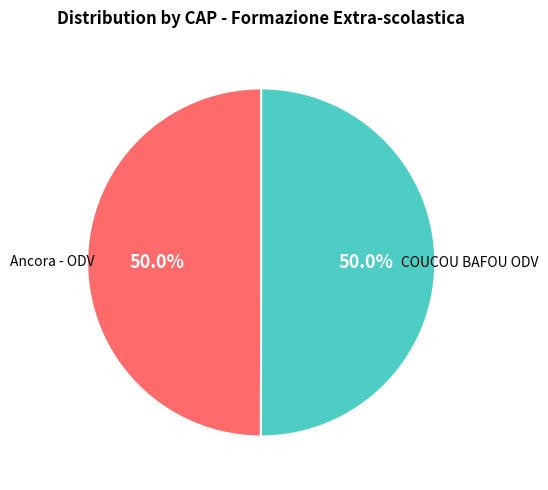

Approximately how many times larger is the value at COUCOU BAFOU ODV compared to Ancora - ODV?

1.0